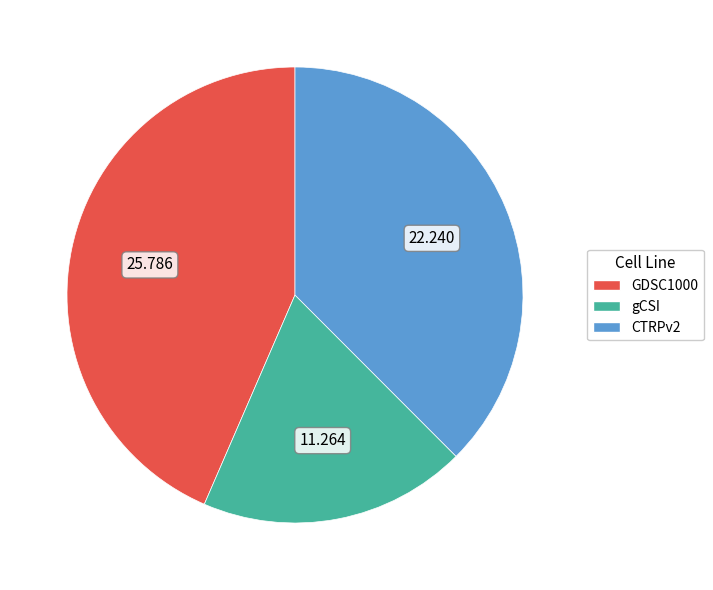

Which category has the biggest portion of the pie?

GDSC1000